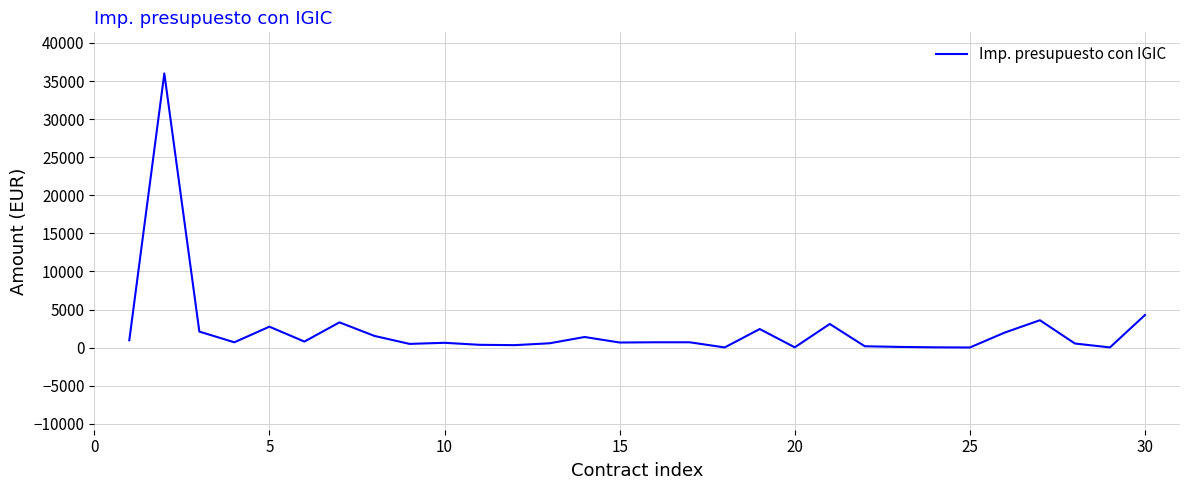

What is the maximum value shown in the chart?

36000.0